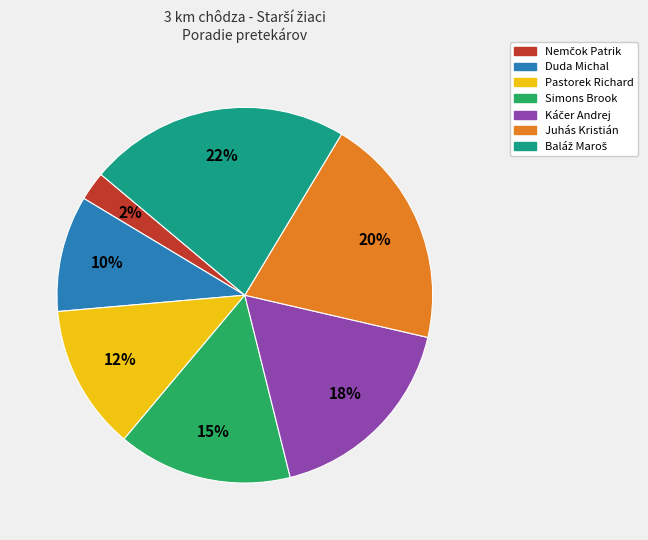

Is there a majority slice in this chart?

No